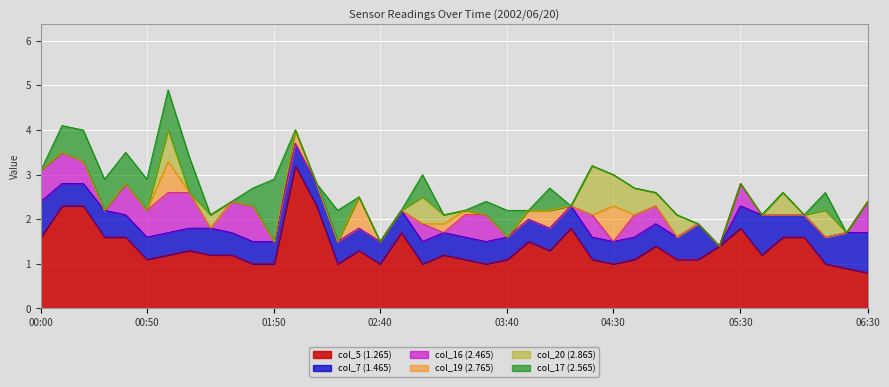

How many categories are shown in the chart?

40